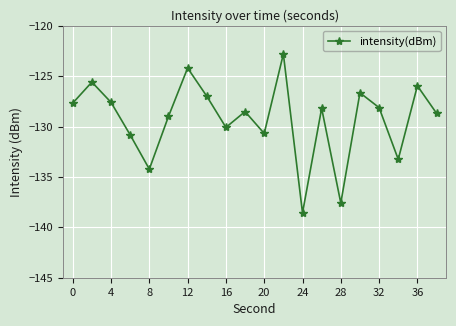

What is the value of the 15th point from the left?

-137.6